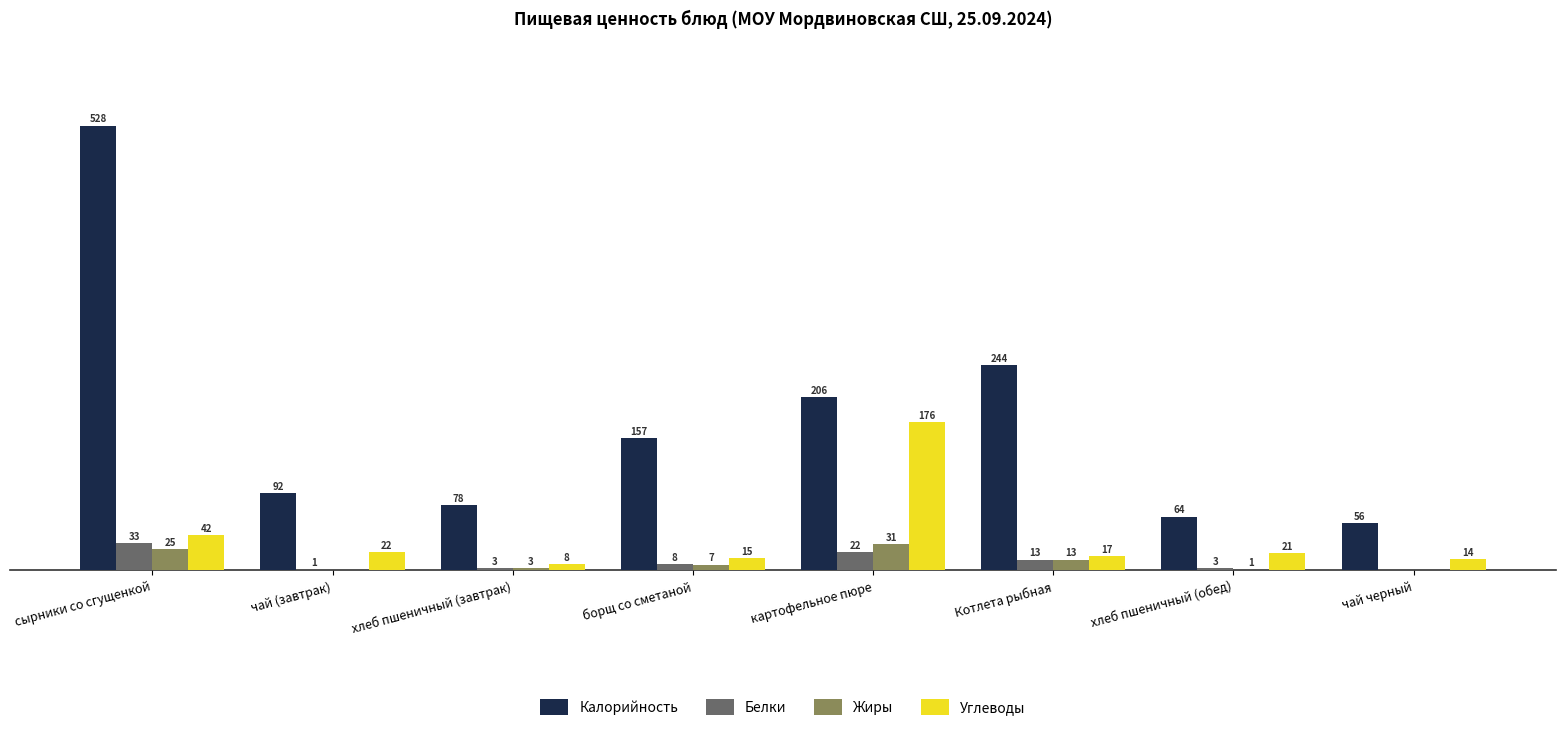

Which series changed the most between хлеб пшеничный (завтрак) and чай черный?

Калорийность